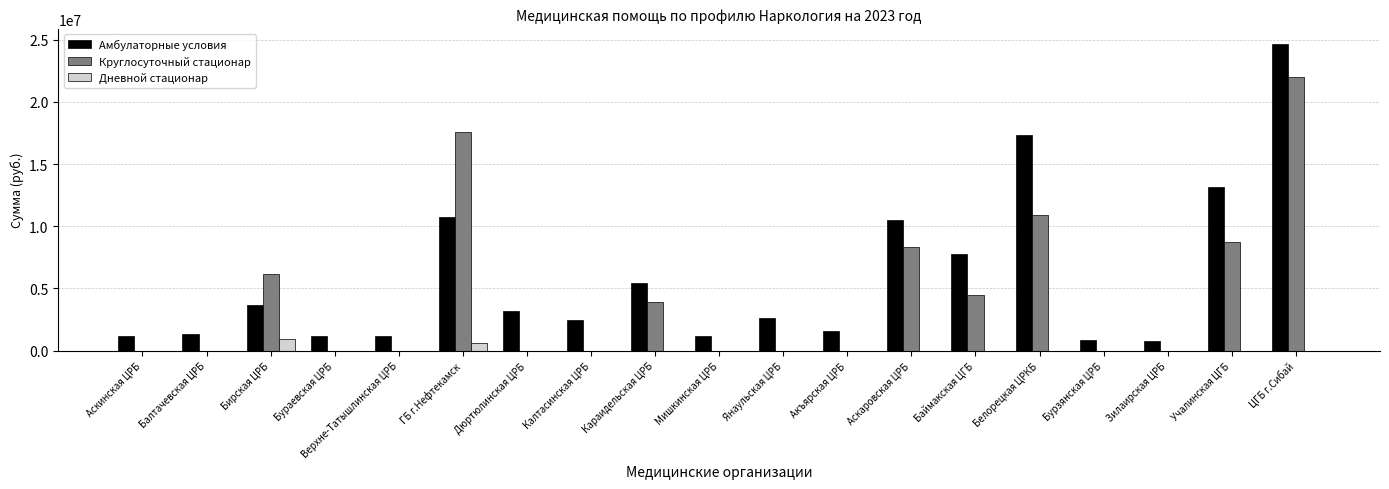

Are the bars horizontal?

No